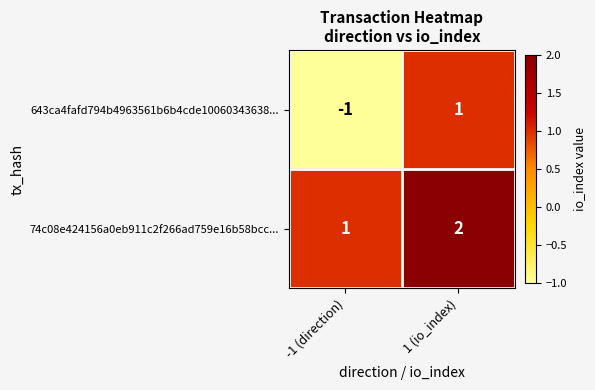

What is the greatest value displayed?

2